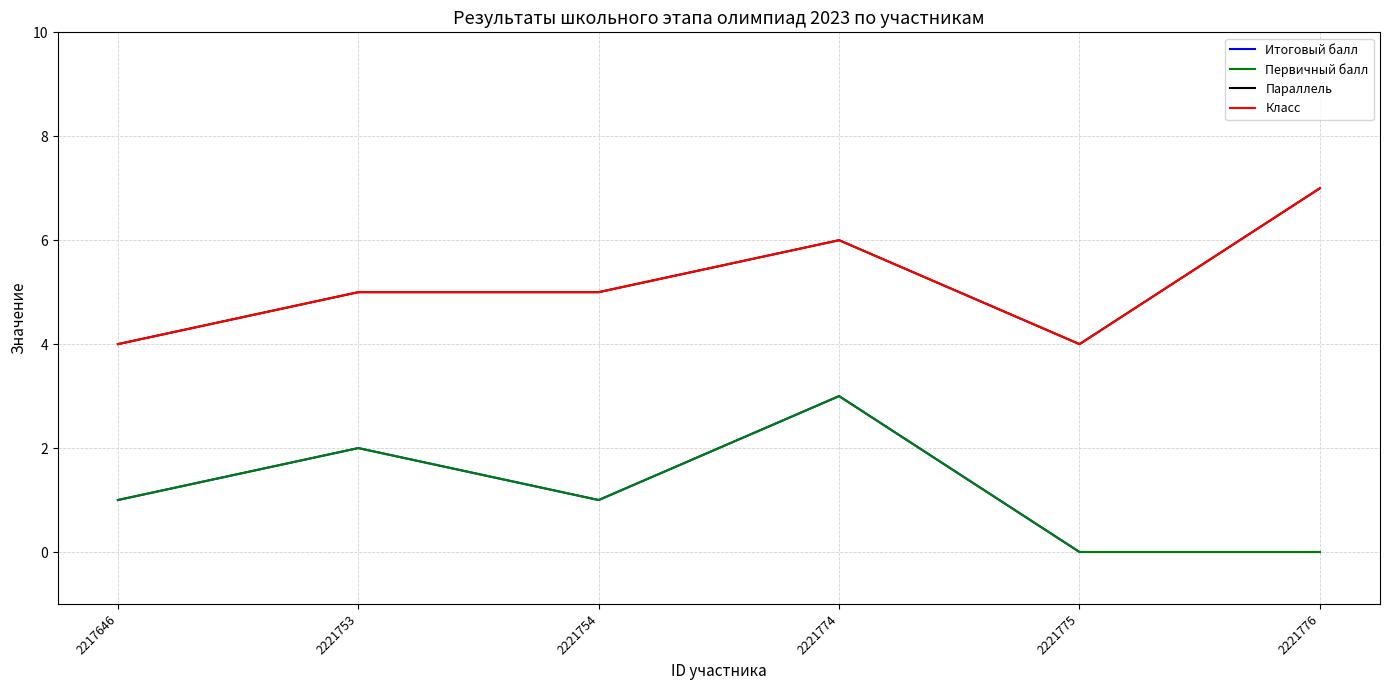

Reading right to left, what are all the values shown in this chart?

Итоговый балл: 2221776=0	2221775=0	2221774=3	2221754=1	2221753=2	2217646=1
Первичный балл: 2221776=0	2221775=0	2221774=3	2221754=1	2221753=2	2217646=1
Параллель: 2221776=7	2221775=4	2221774=6	2221754=5	2221753=5	2217646=4
Класс: 2221776=7	2221775=4	2221774=6	2221754=5	2221753=5	2217646=4